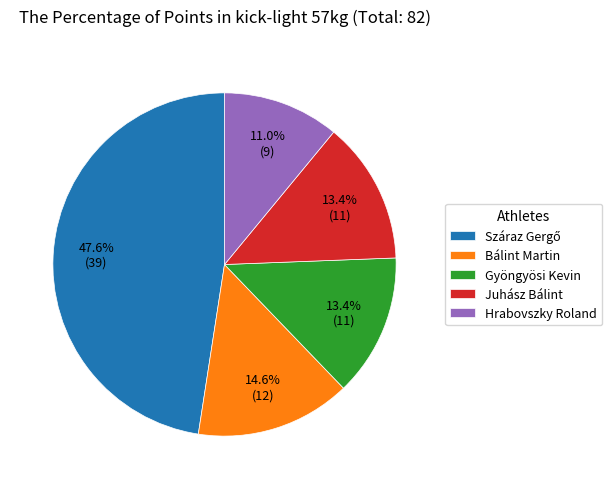

To the nearest percent, what is the average slice percentage?

20%